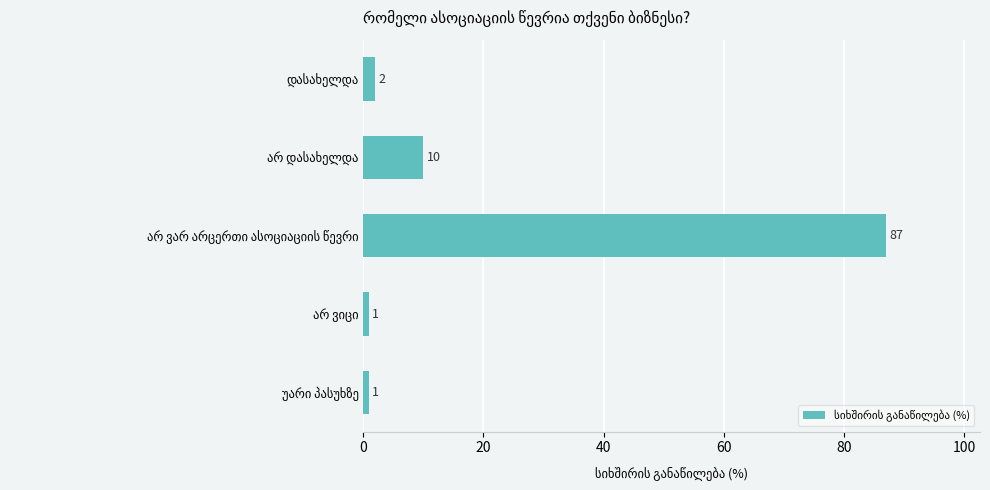

Reading top to bottom, transcribe all the data shown in this chart.

2	10	87	1	1